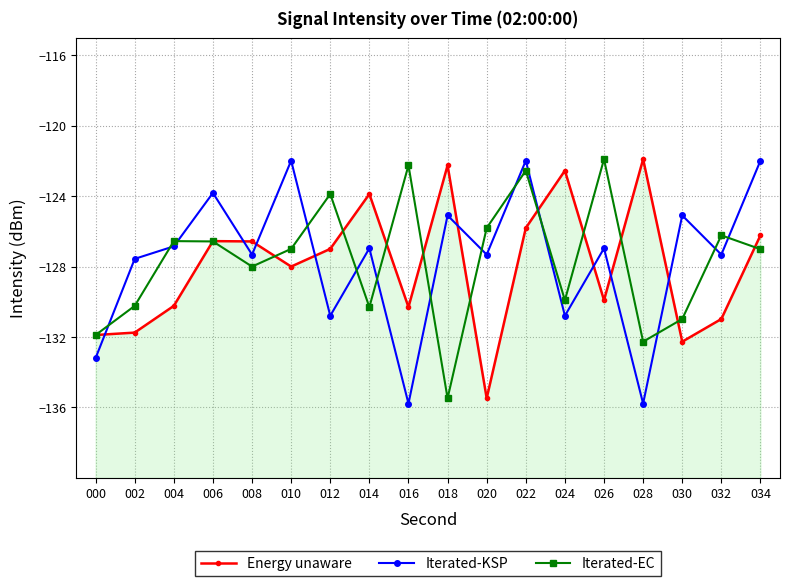

Where is the first local maximum for Iterated-EC?

004